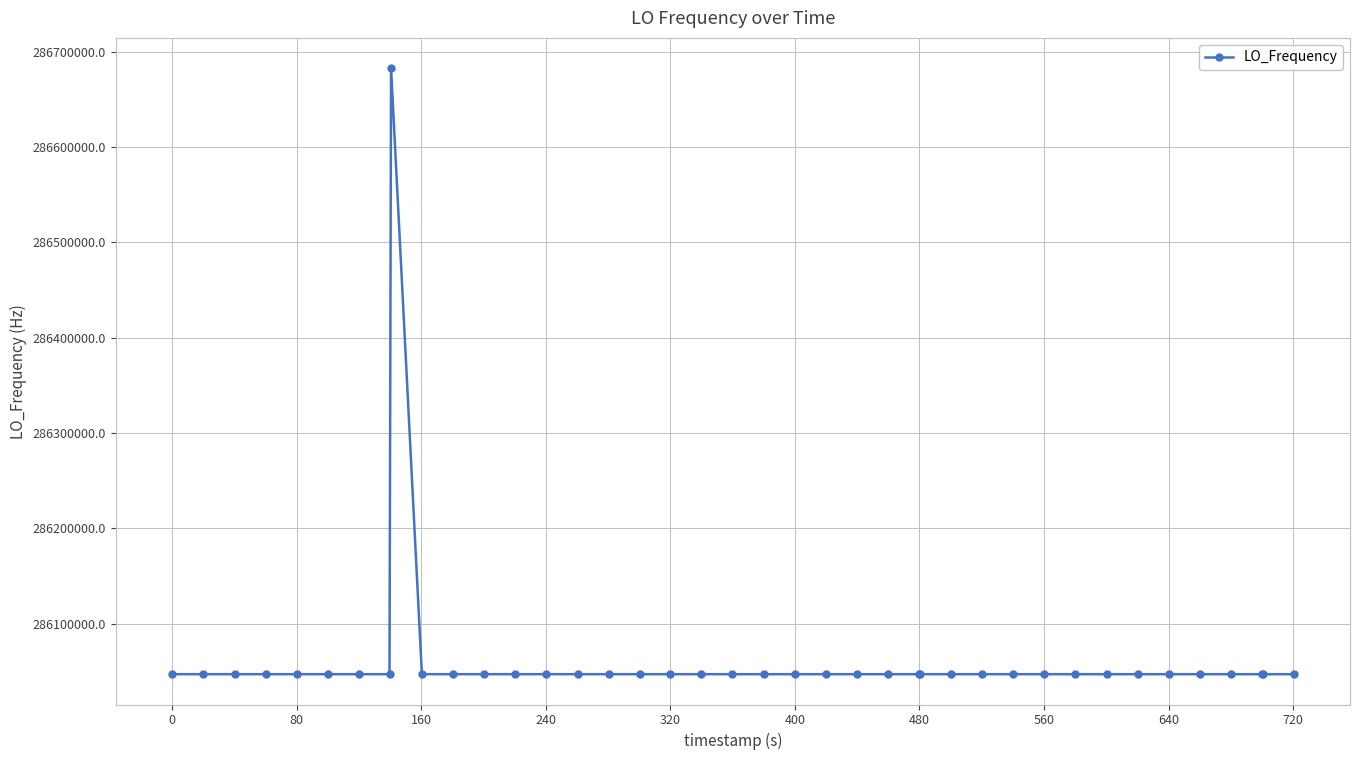

What is the sum of all values?

11442515695.5